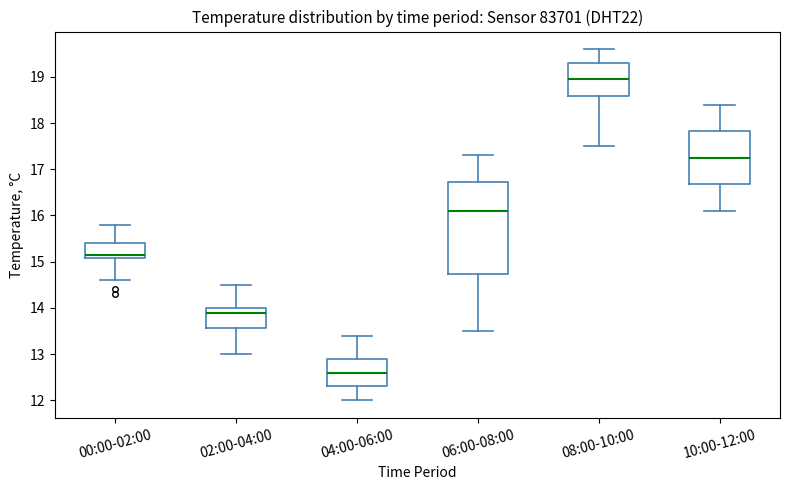

Which box's median line is the lowest?

04:00-06:00